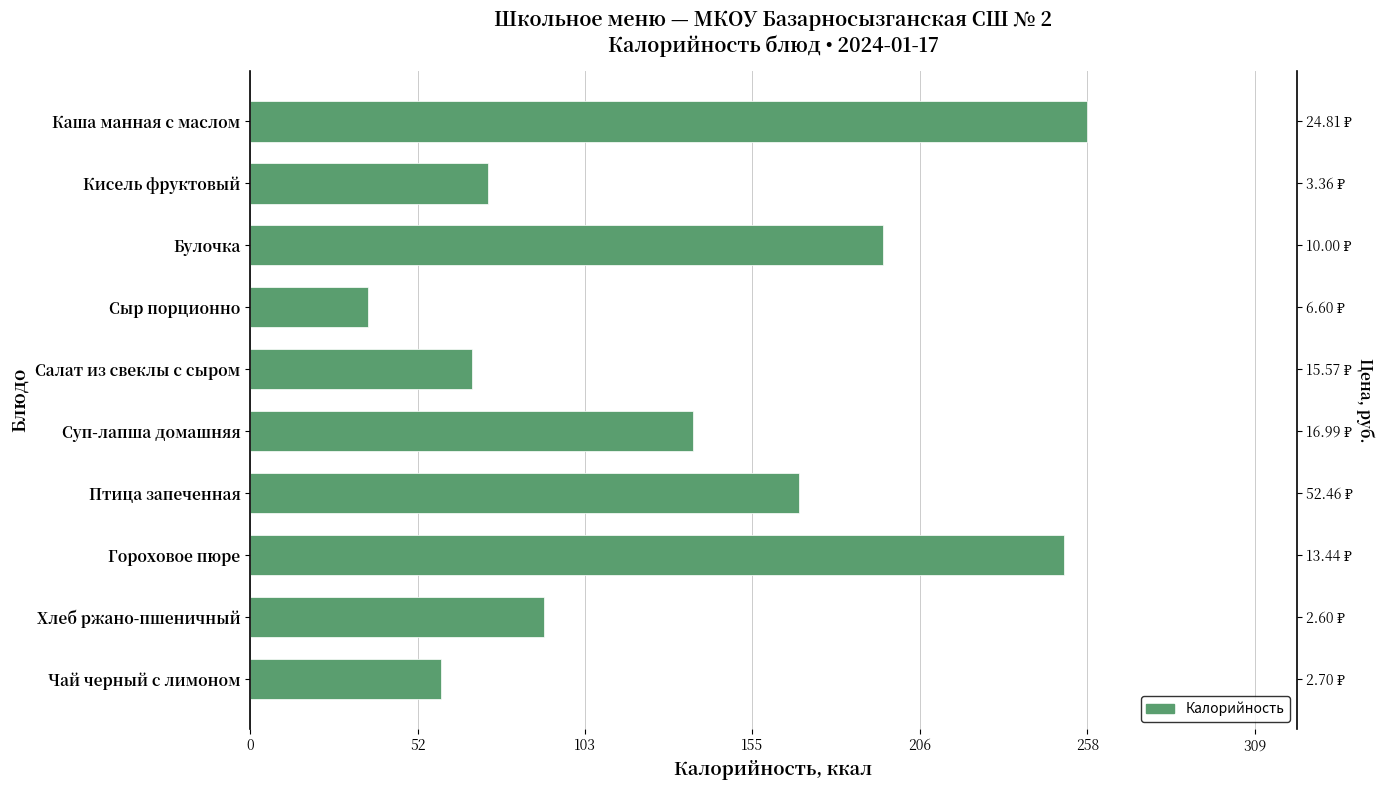

What is the difference between the second highest and minimum values?

214.1